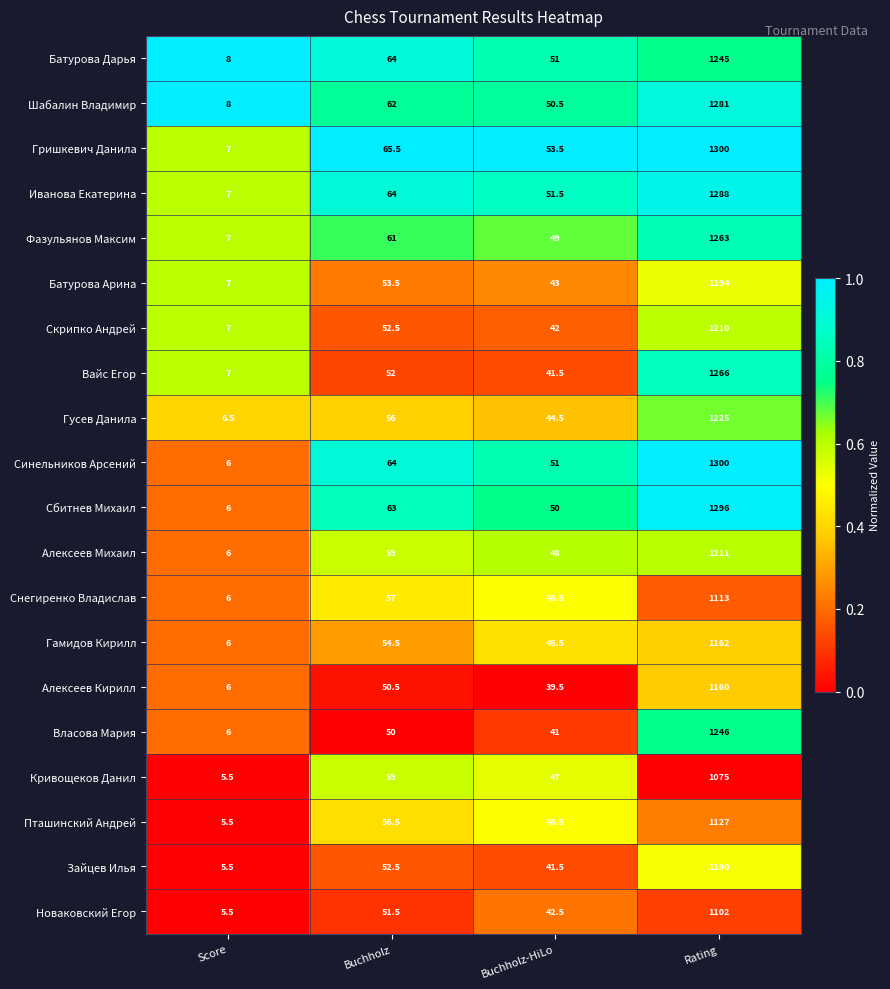

What is the average value of the Батурова Дарья series?

342.0